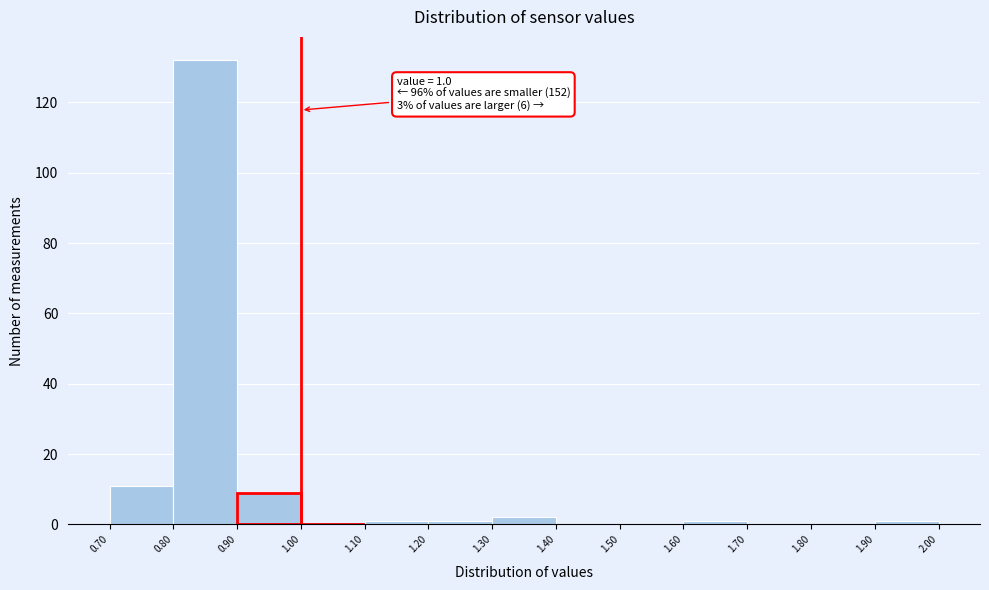

Which range on the x-axis has the tallest bar?

0.80 to 0.90